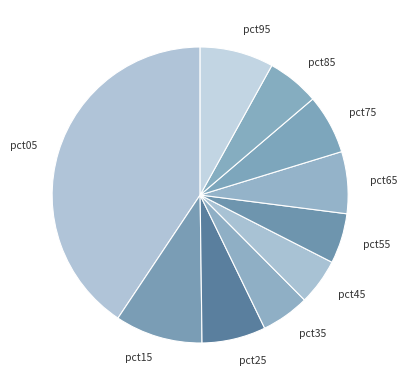

Does any single category account for the majority?

No